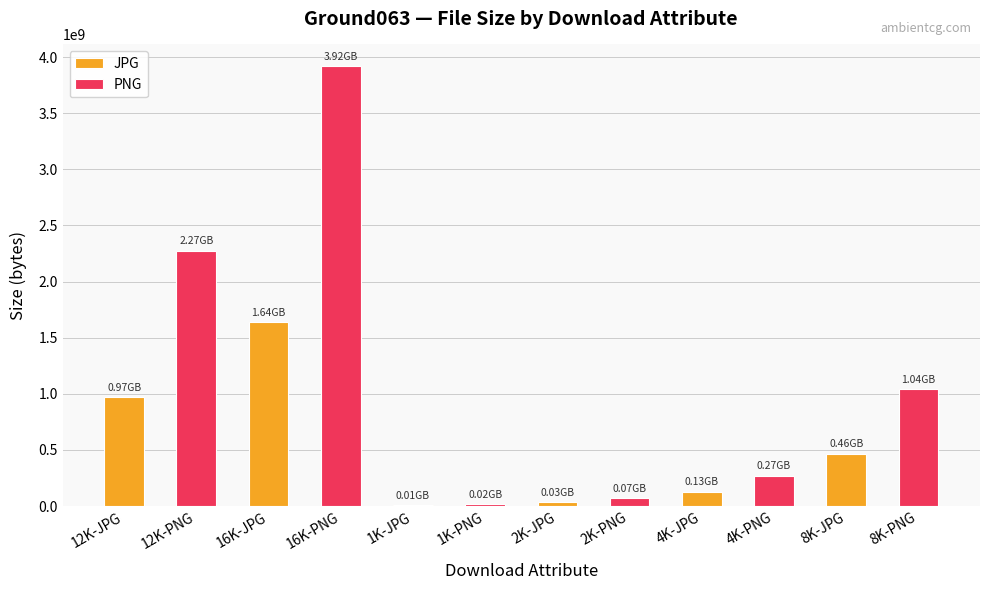

Which series has the largest total across all categories?

PNG